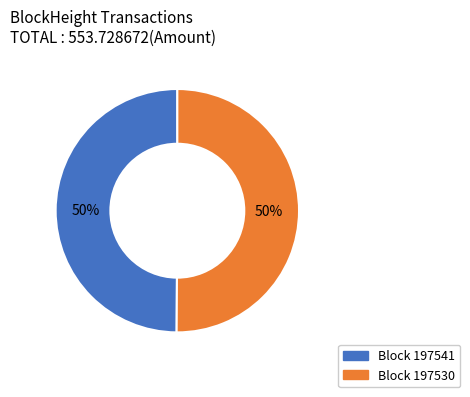

To the nearest percent, what is the average slice percentage?

50%